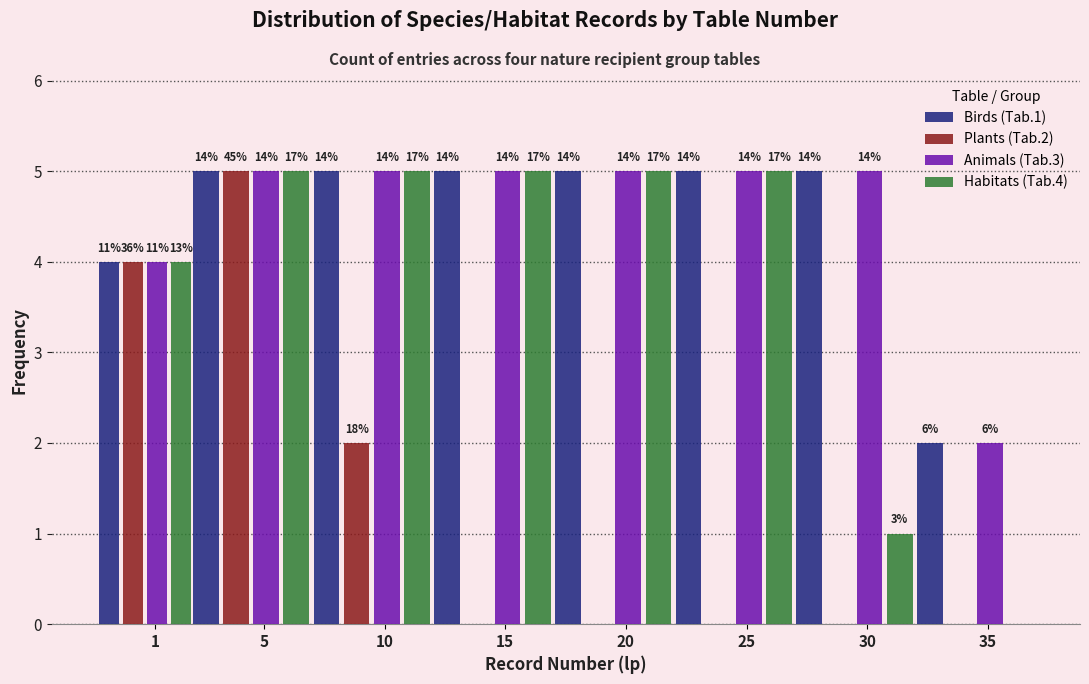

Are the bars grouped side by side (vs. stacked)?

Yes